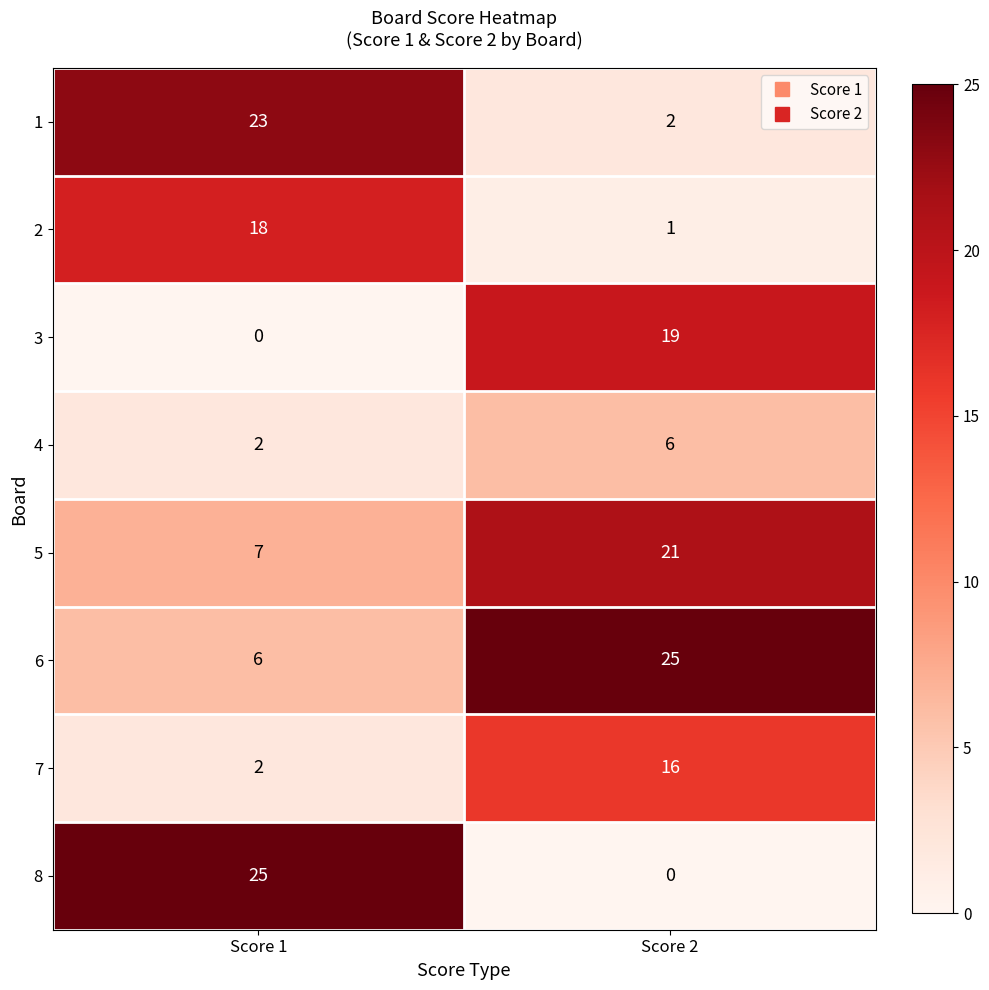

Which series changed the most between Score 1 and Score 2?

8